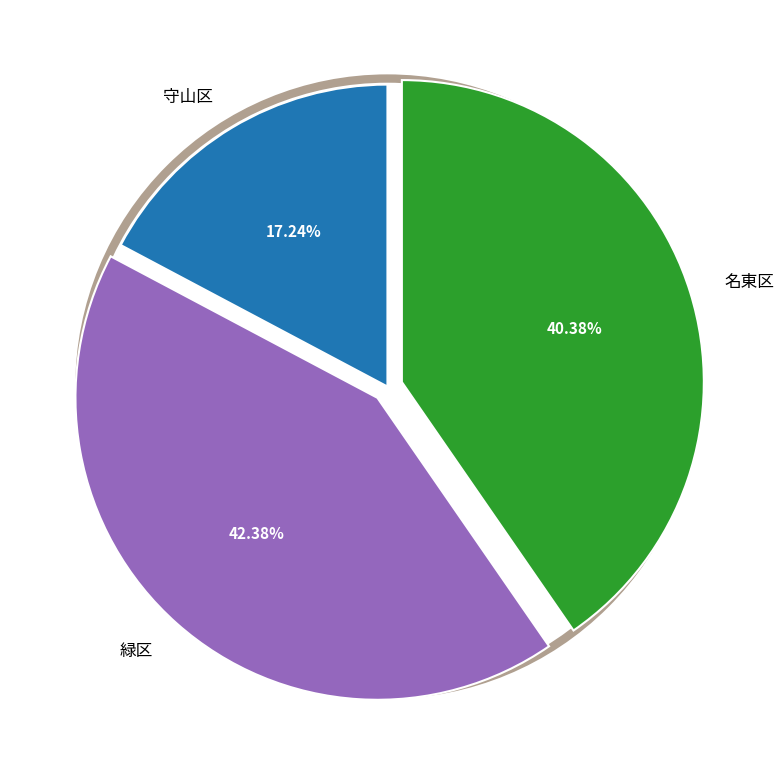

Does 守山区 account for over 50% of the chart?

No